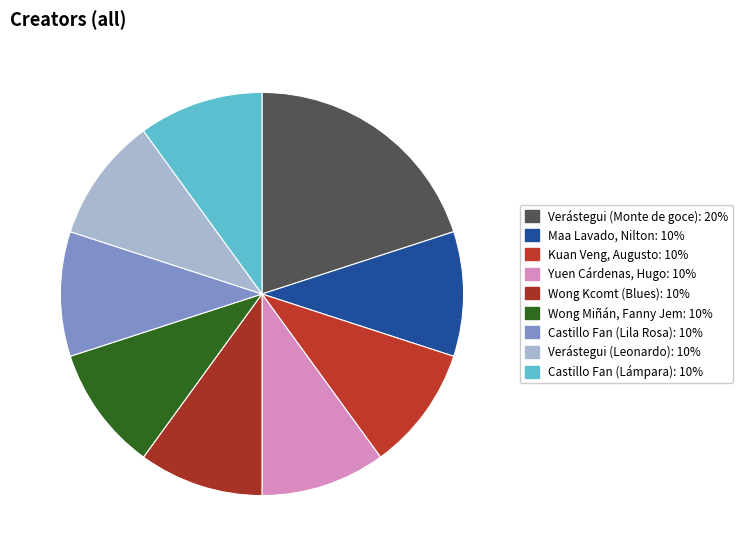

How many slices are in this pie chart?

9